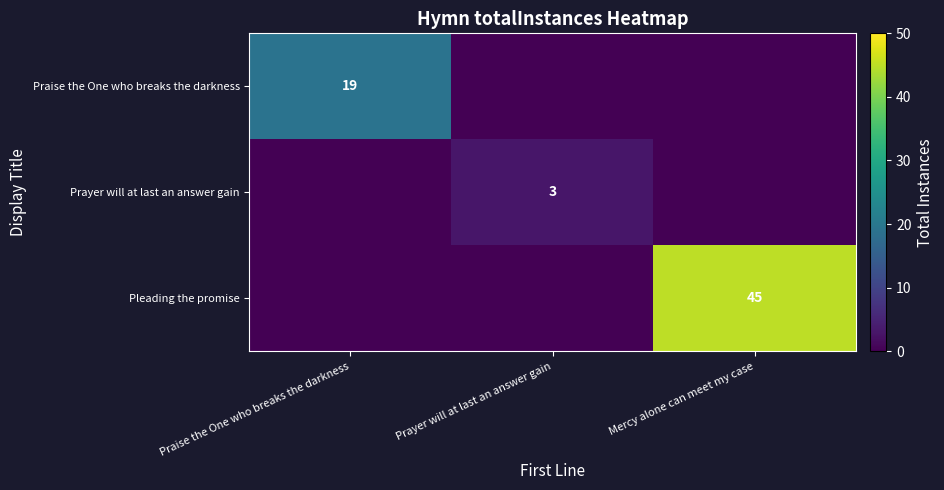

The value of Pleading the promise at Mercy alone can meet my case is 78. True or false?

False